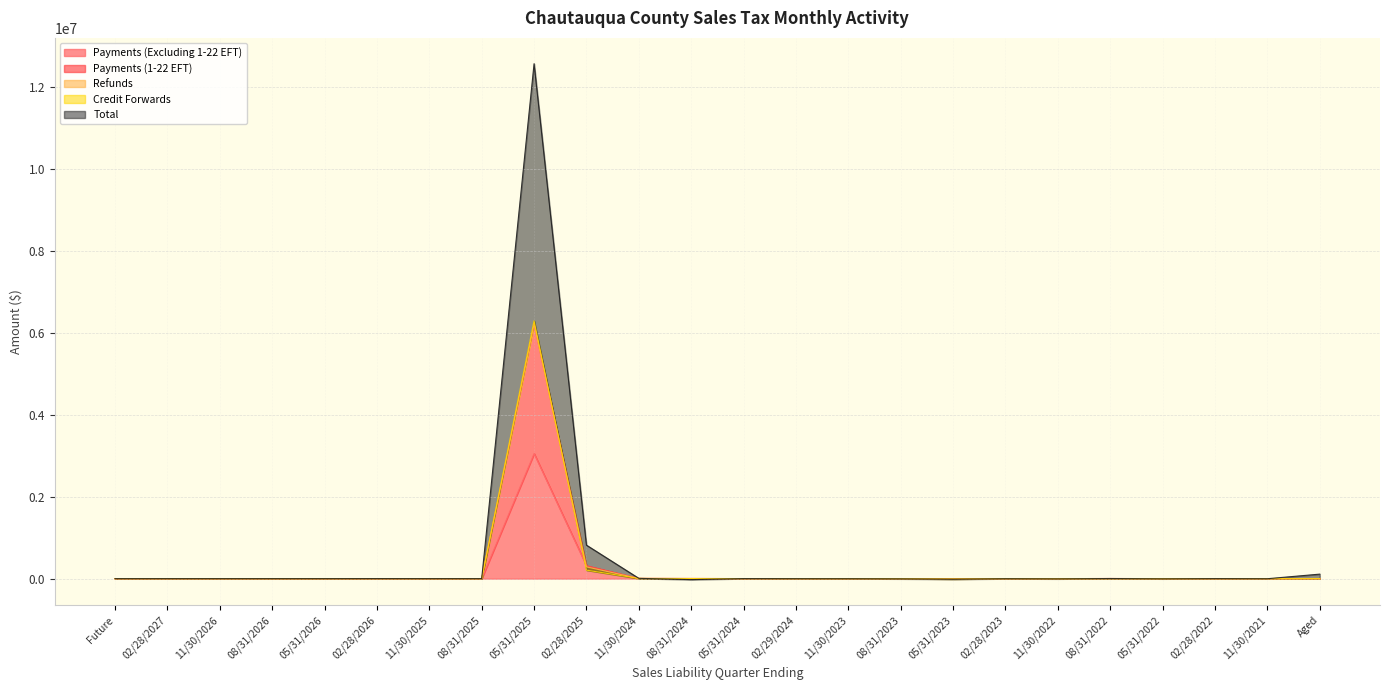

After their last crossing, which series has the higher values: Payments (Excluding 1-22 EFT) or Payments (1-22 EFT)?

Payments (Excluding 1-22 EFT)